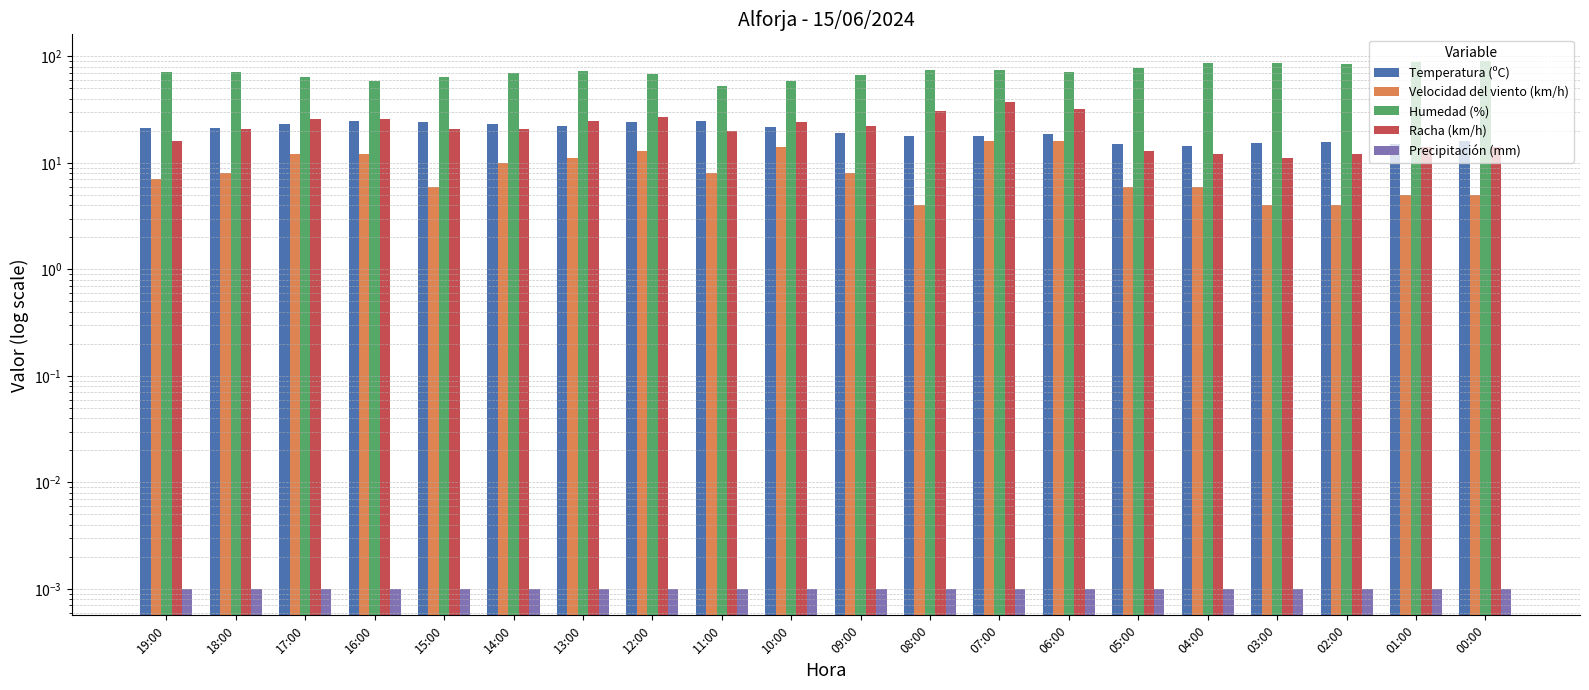

At which category is the sum across all series the highest?

07:00